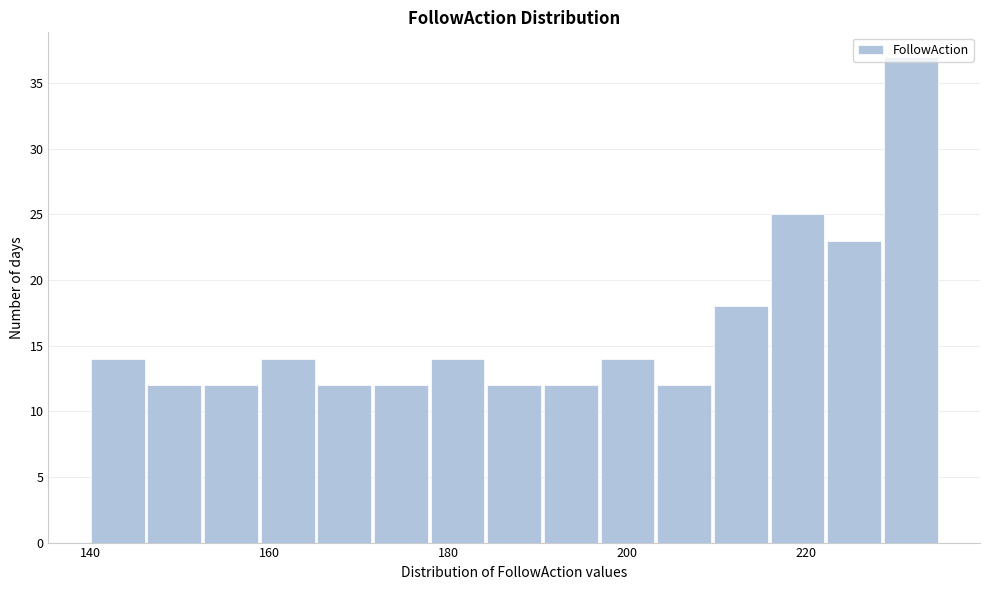

Around what value on the x-axis is the tallest bar? Give the approximate position of its centre, as read against the axis.

232